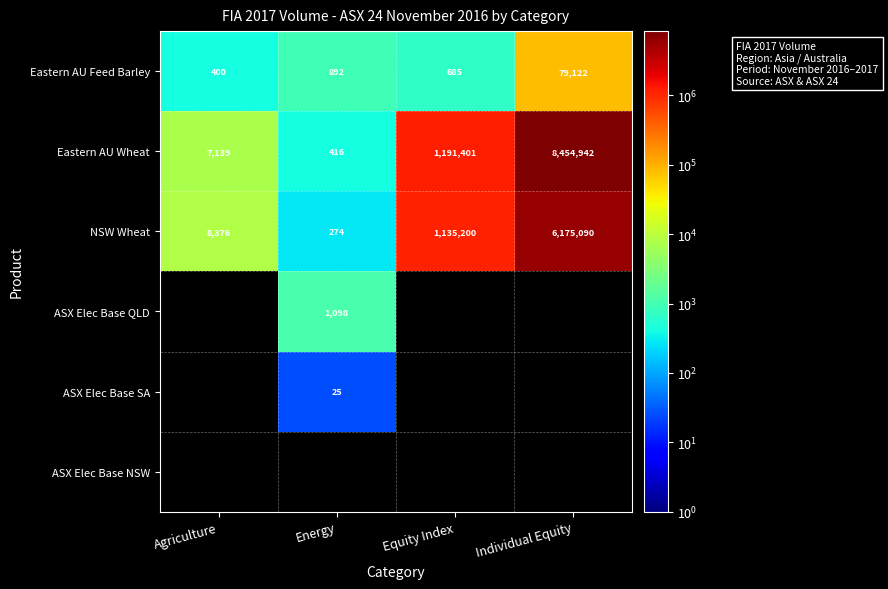

At how many categories does at least one series exceed 4379631?

1